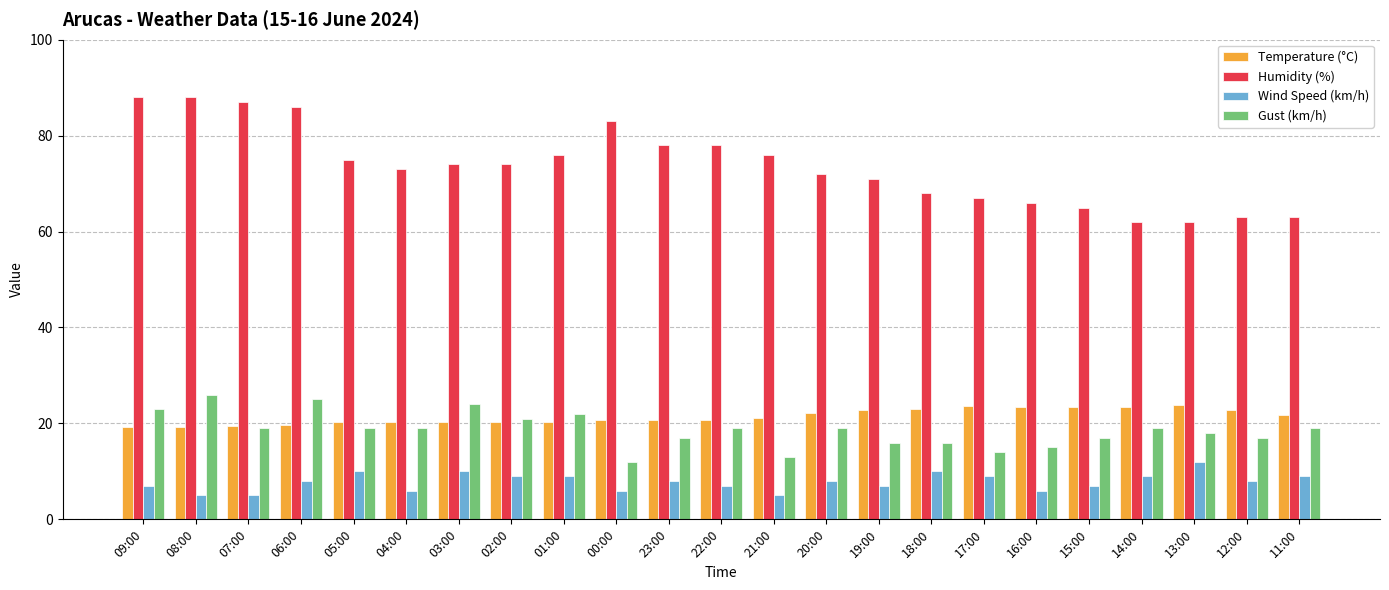

Rank the series at 06:00 from highest to lowest value.

Humidity (%), Gust (km/h), Temperature (°C), Wind Speed (km/h)